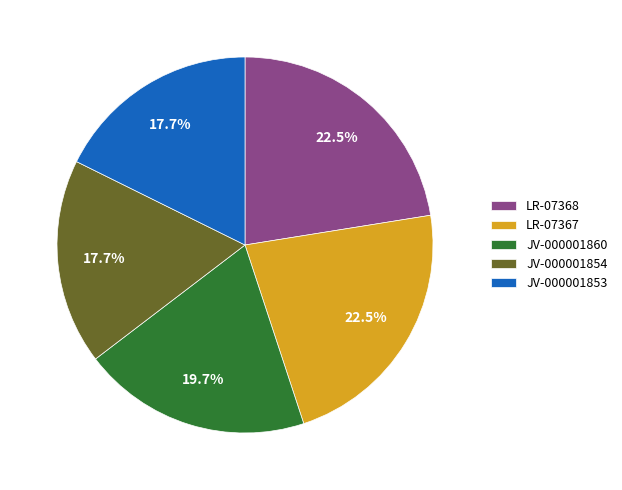

Does LR-07367 represent more than half of the total?

No